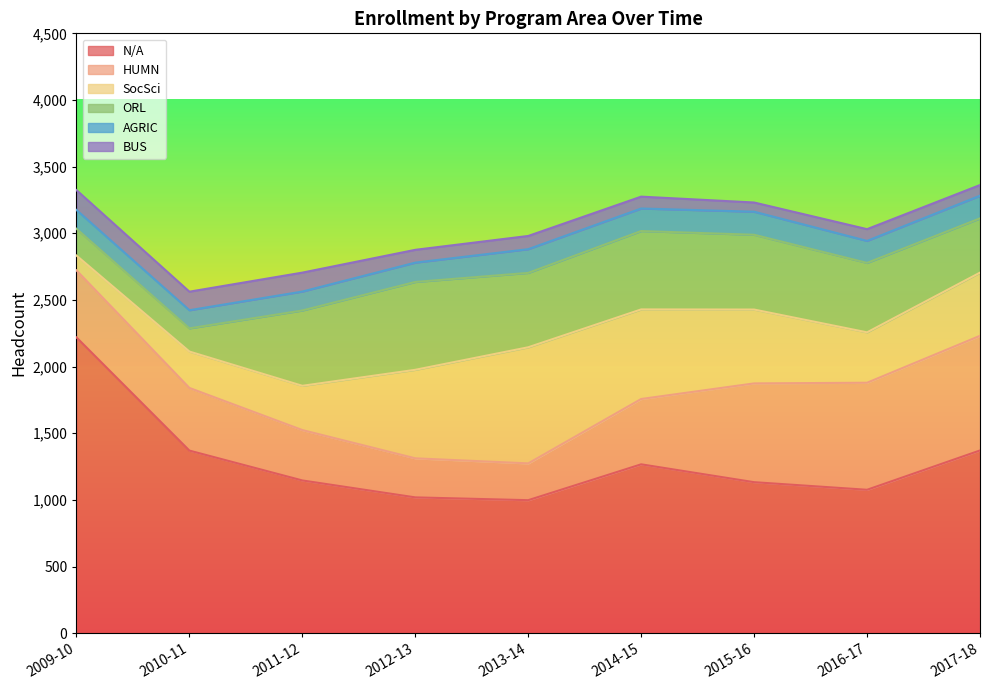

List the series in order of their peak value, highest first.

N/A, SocSci, HUMN, ORL, AGRIC, BUS